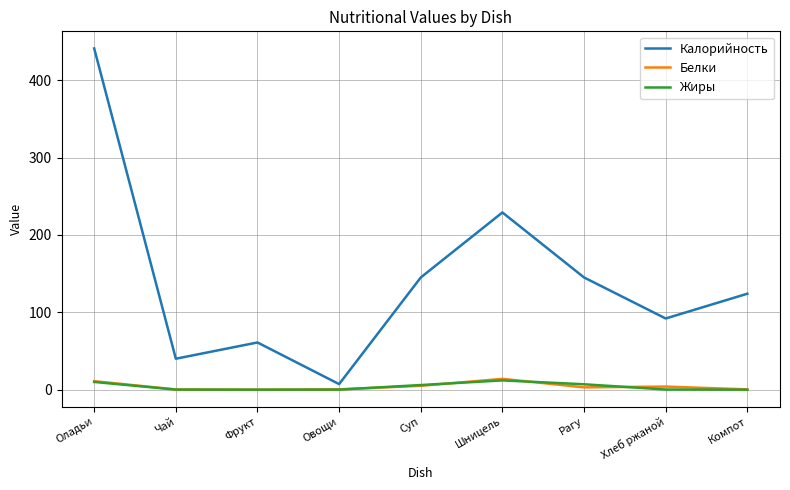

Is it true that Жиры equals 10.0 at Оладьи?

True